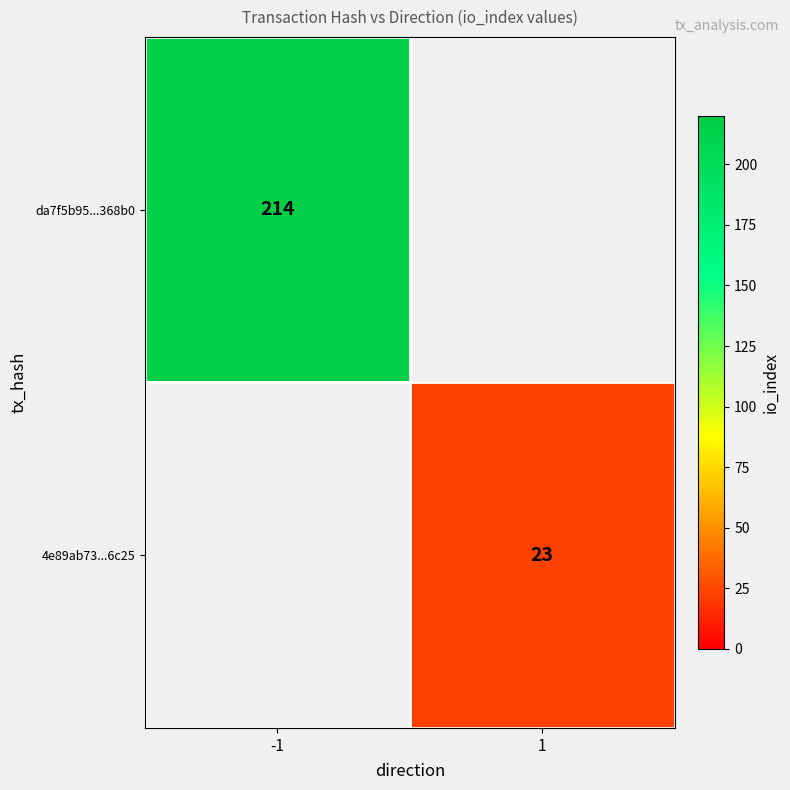

The da7f5b95...368b0 series shows 148 at -1. True or false?

False